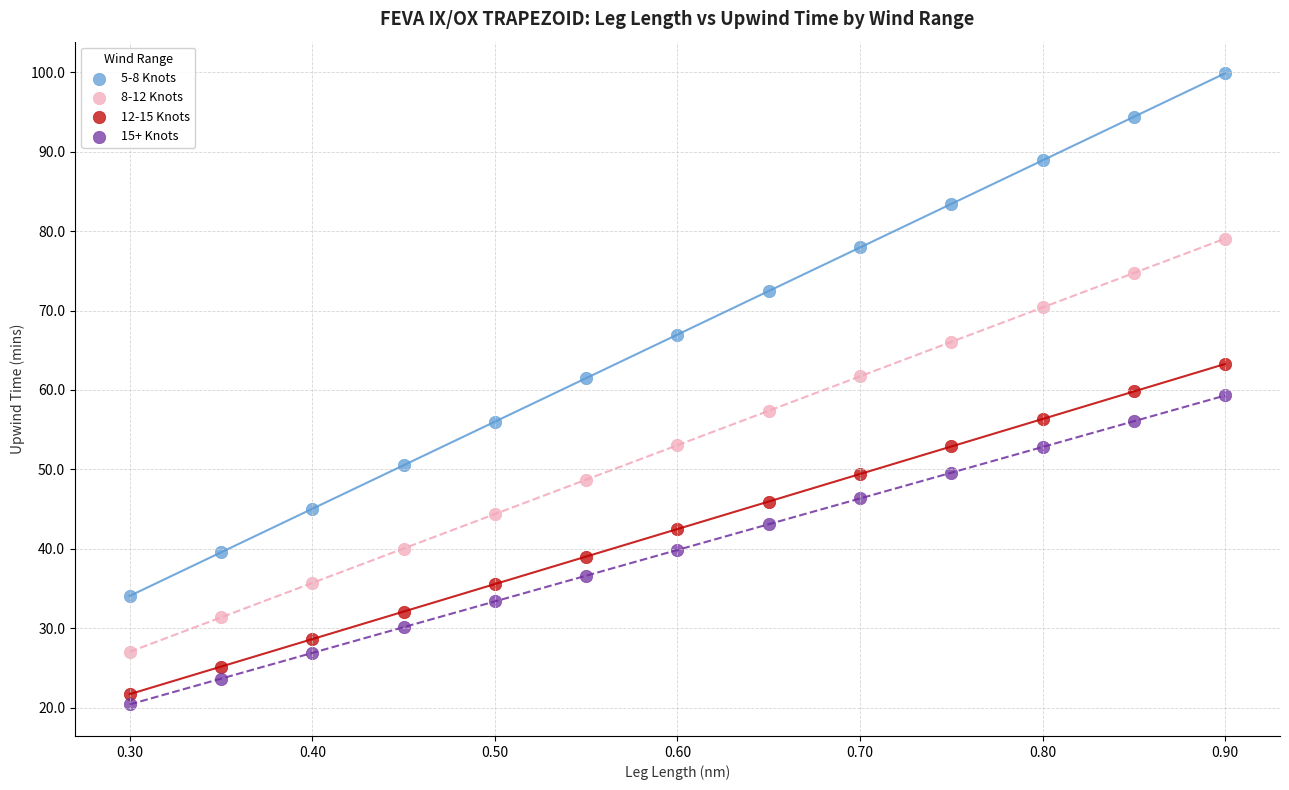

Which series reaches the minimum Y coordinate?

15+ Knots